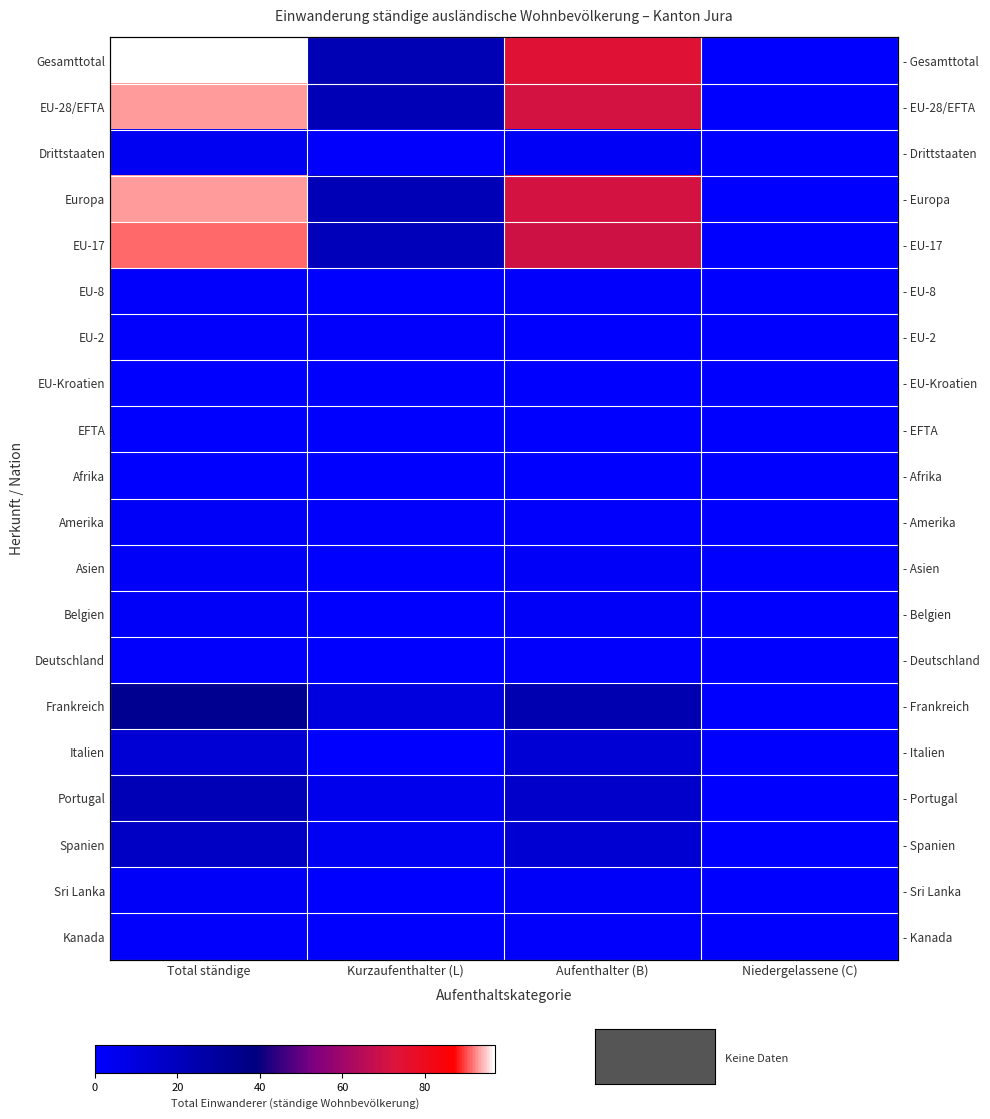

Which series has the largest total across all categories?

Gesamttotal